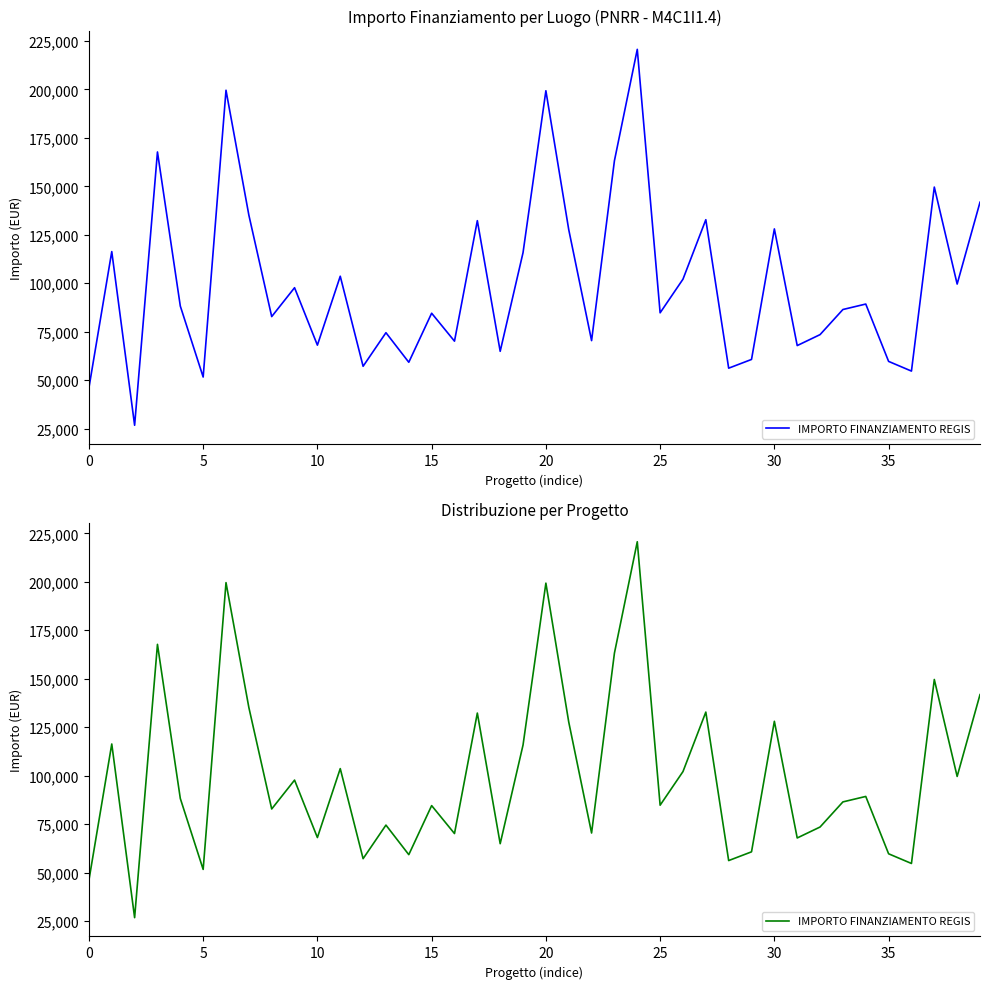

What is the label of the 21st point from the left?

20